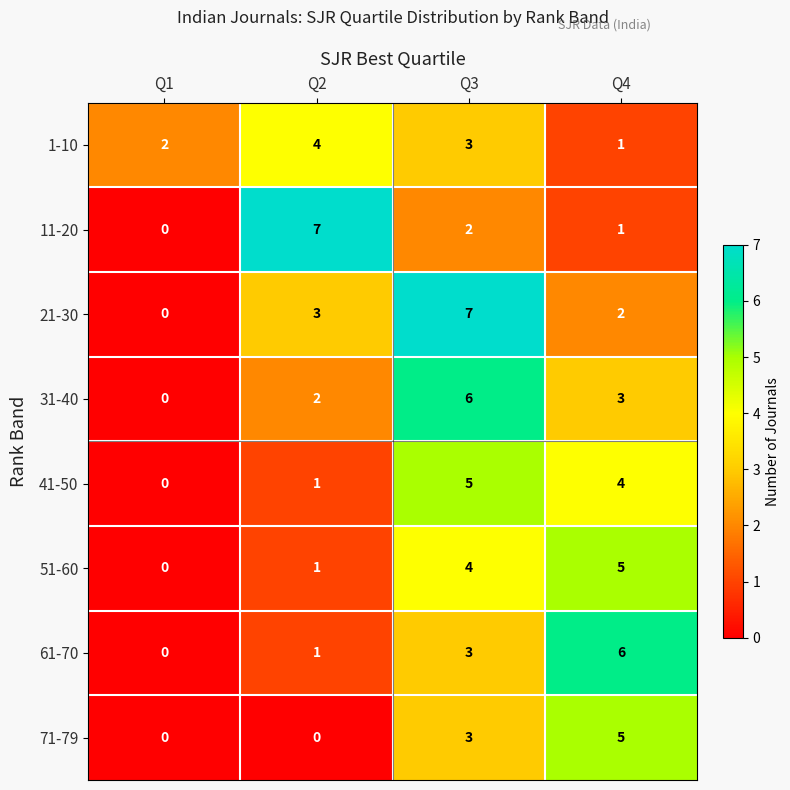

What is the greatest value displayed?

7